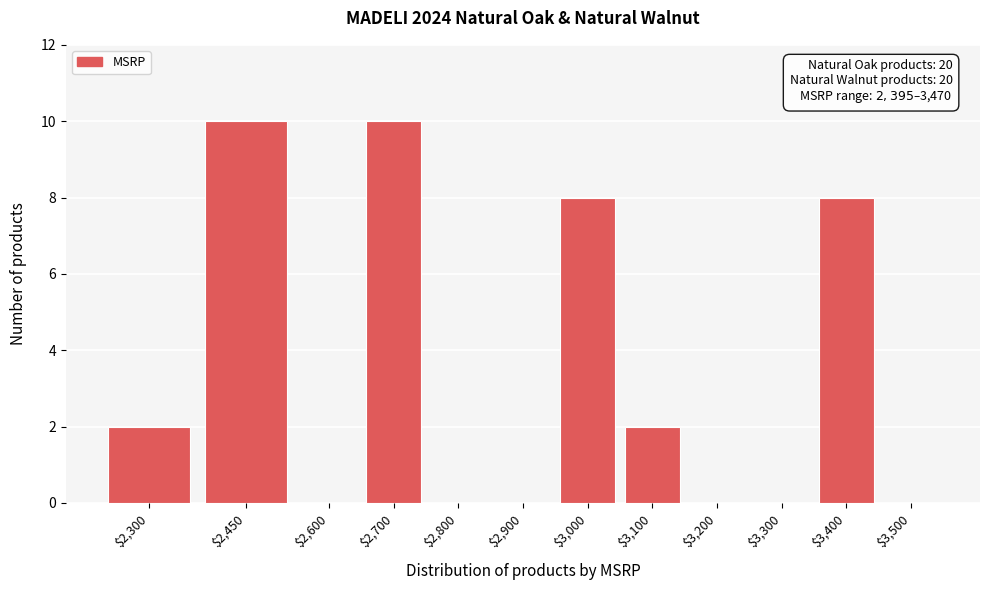

True or false: the data shows 13 at $2,450.

False